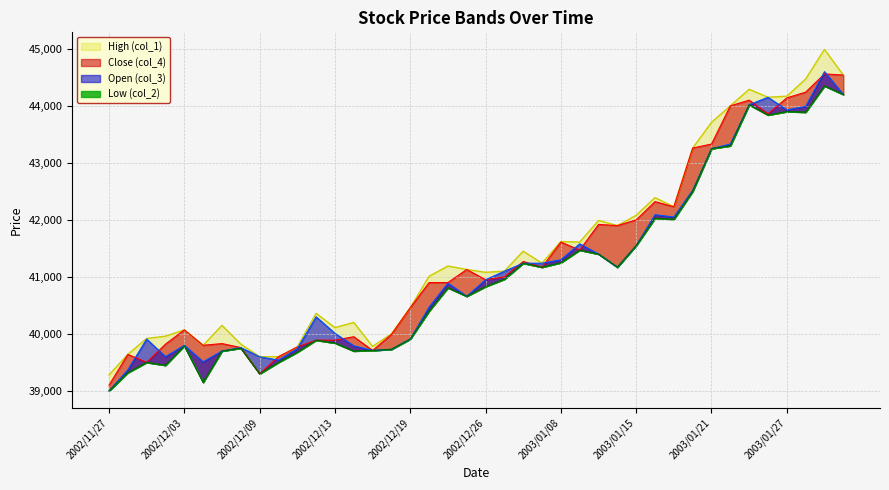

List the series in order of their overall mean, lowest first.

Low (col_2), Open (col_3), Close (col_4), High (col_1)